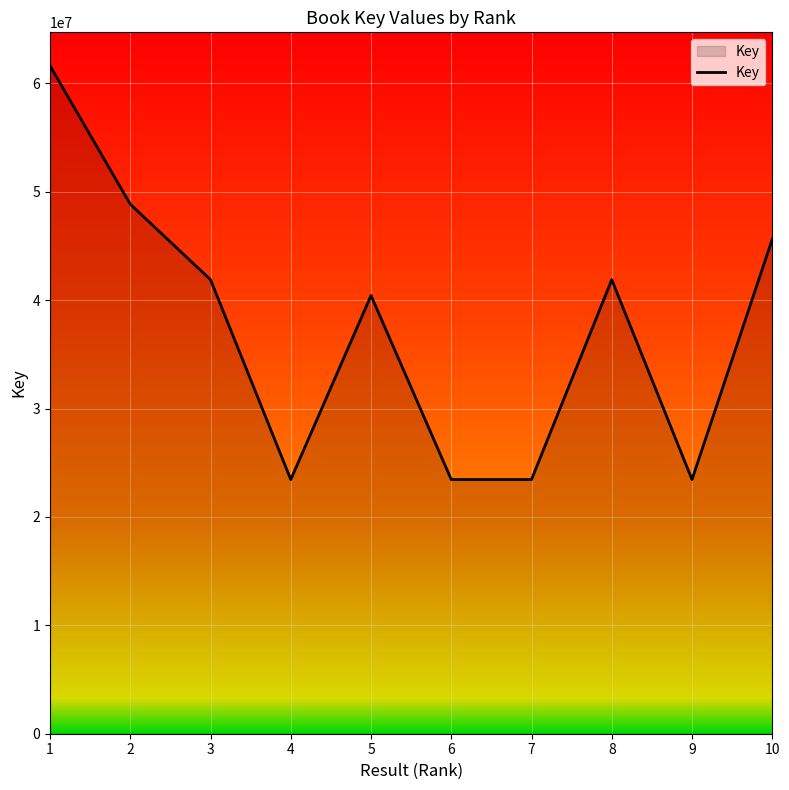

The value at 3 is 27947066. True or false?

False